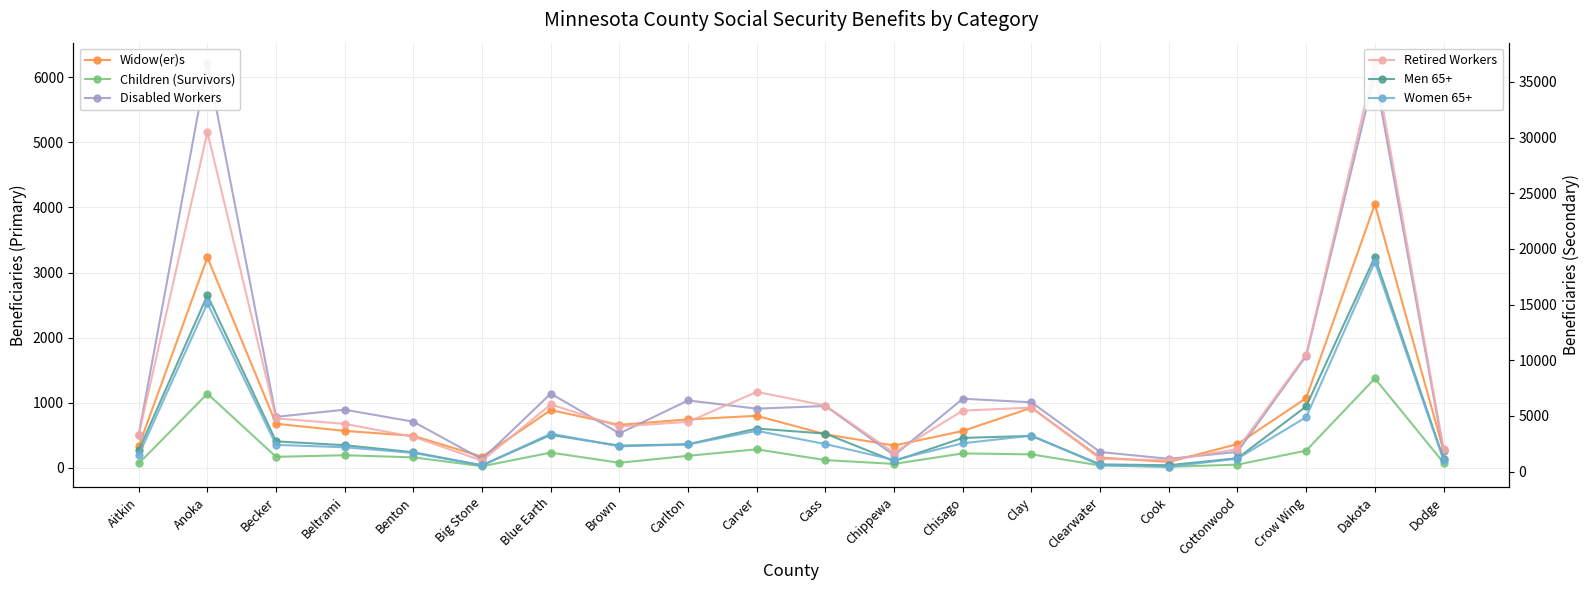

True or false: Retired Workers has more than 1 points higher than both neighbors.

True